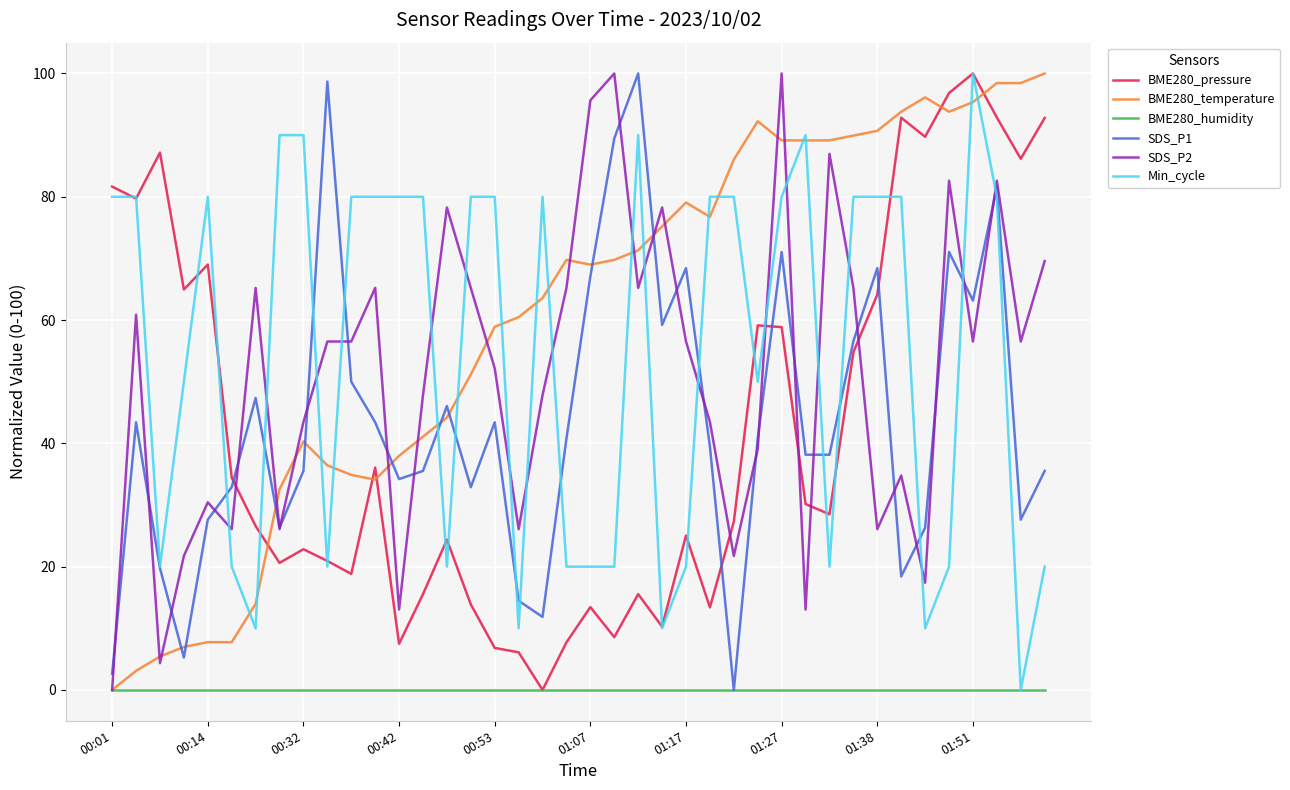

What is the difference between the maximum and minimum values in the Min_cycle series?

100.0